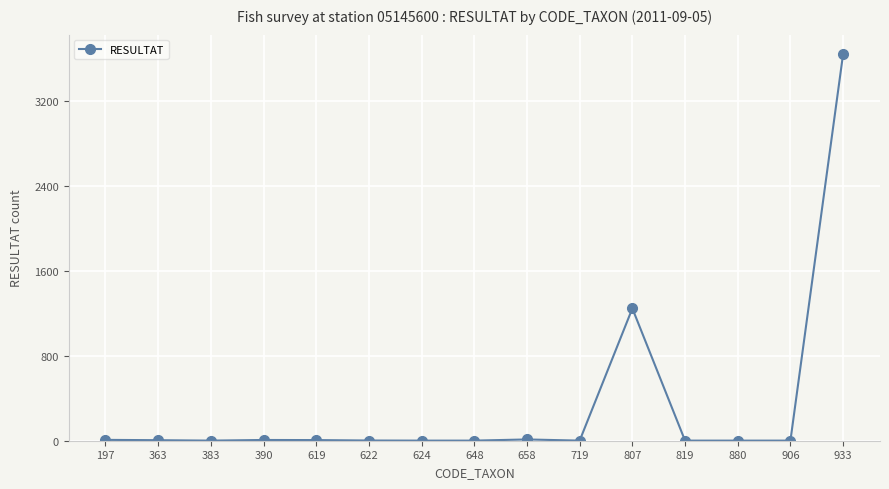

What is the maximum value shown in the chart?

3648